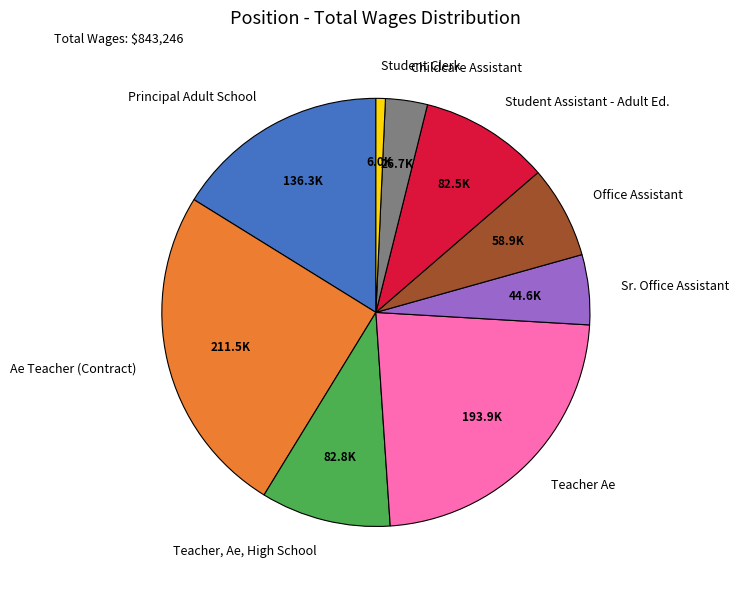

How many segments does this pie chart have?

9